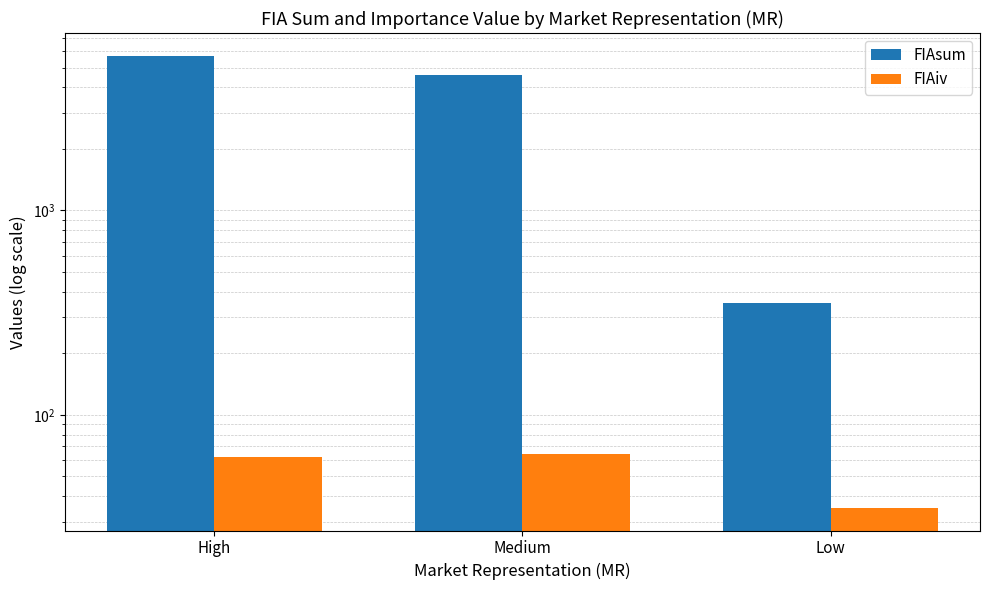

What position from the left is Medium?

2